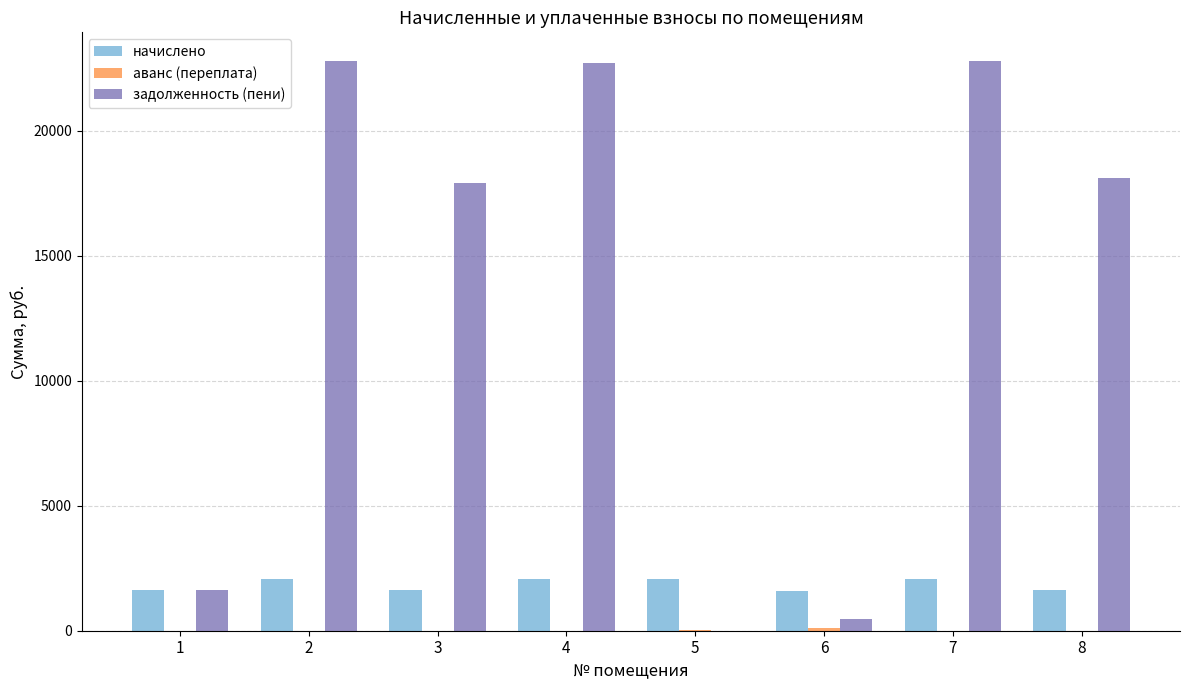

Are the bars grouped side by side (vs. stacked)?

Yes